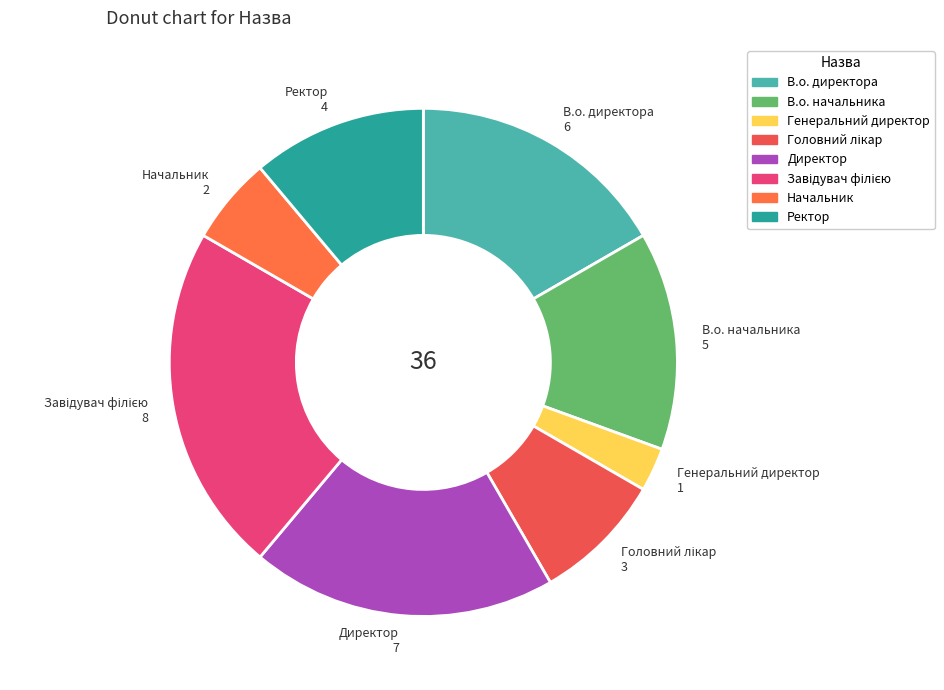

Between В.о. директора and Ректор, which is larger?

В.о. директора